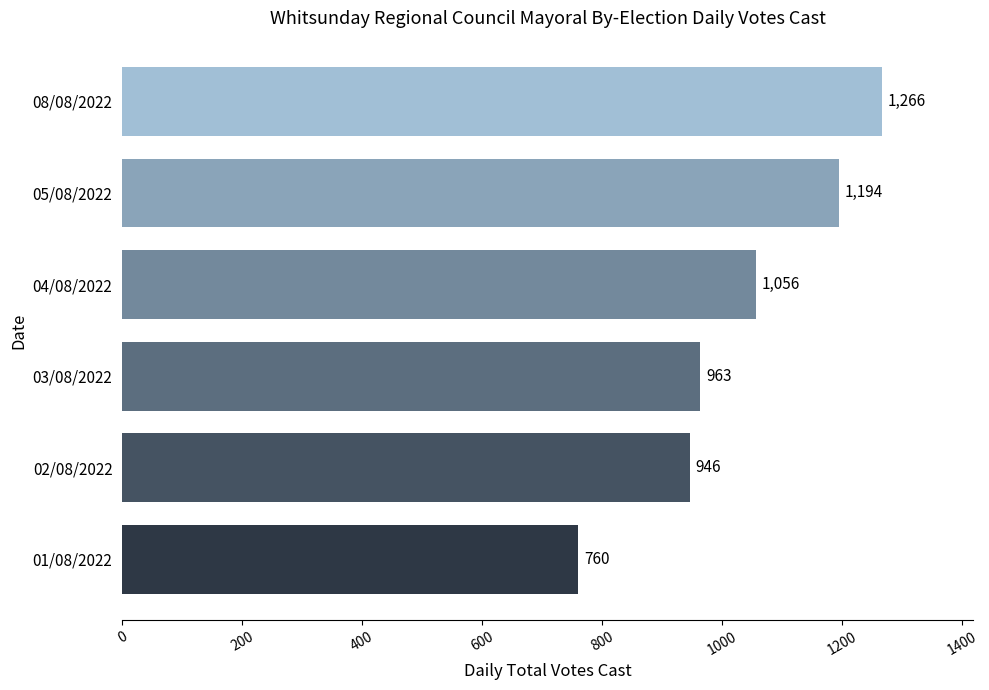

What is the average value?

1031